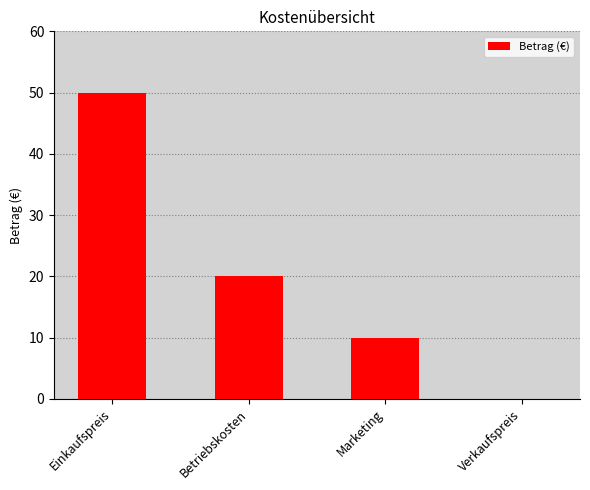

What is the change in value from Einkaufspreis to Marketing?

-40